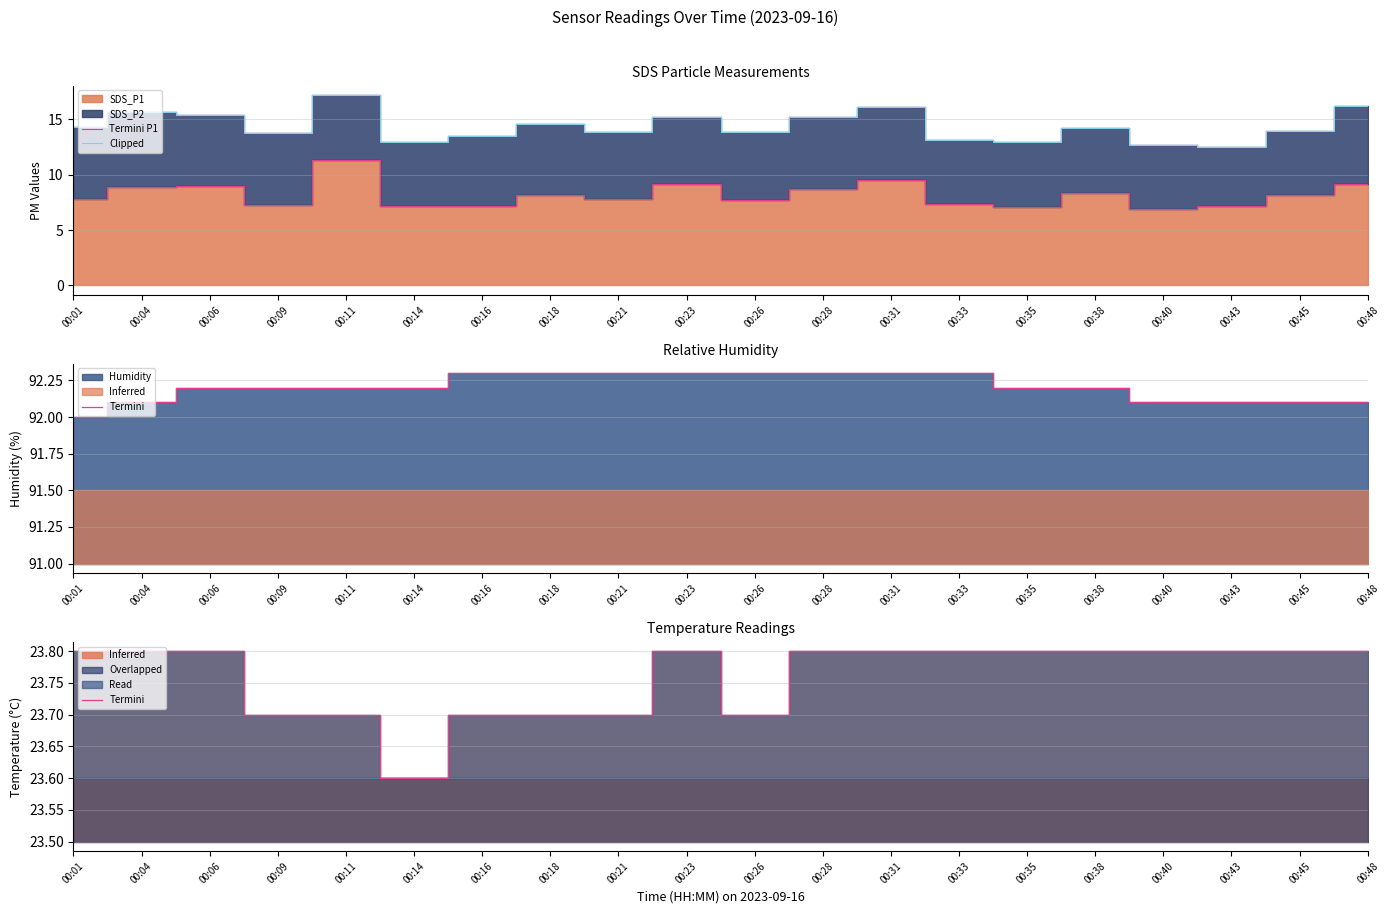

True or false: Termini P1 and Clipped intersect in this chart.

False